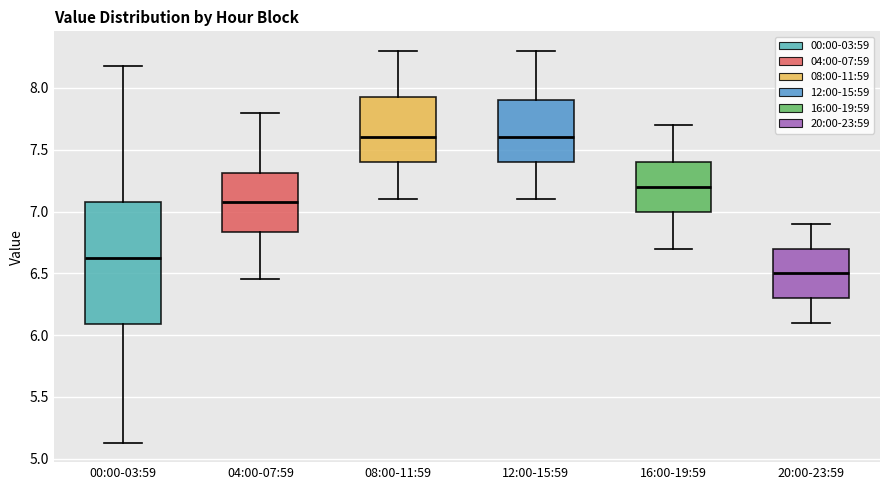

Where is the lower edge of the box for 20:00-23:59 on the y-axis? The values are not printed on the chart, so give them approximately, as read against the axis.

6.30